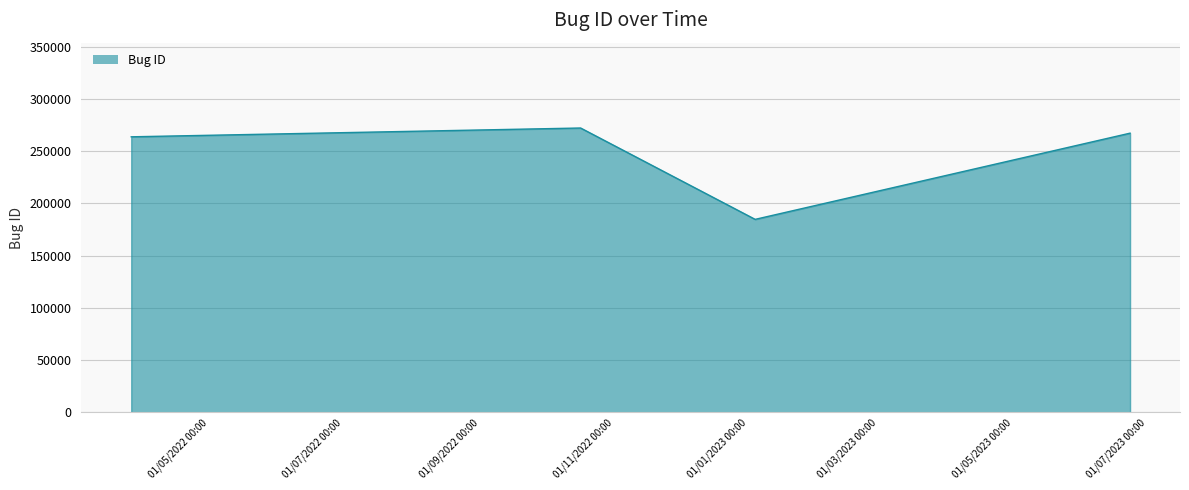

What is the average value?

246876